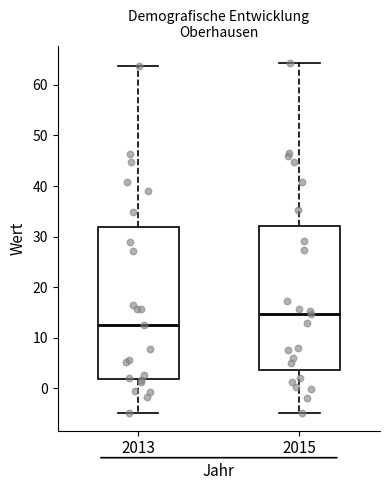

Reading left to right, transcribe this box plot: for each box, give where its median line is, the range the box spans, and where its two whiskers end, as read against the y-axis. The values are not printed on the chart, so give them approximately, as read against the axis.

2013: median 13, box 2 to 32, whiskers -5 to 64
2015: median 15, box 4 to 32, whiskers -5 to 64